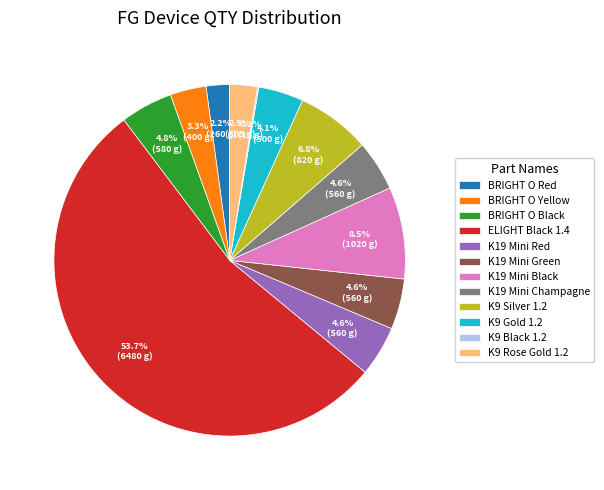

What percentage is NOT represented by BRIGHT O Red?

97.8%